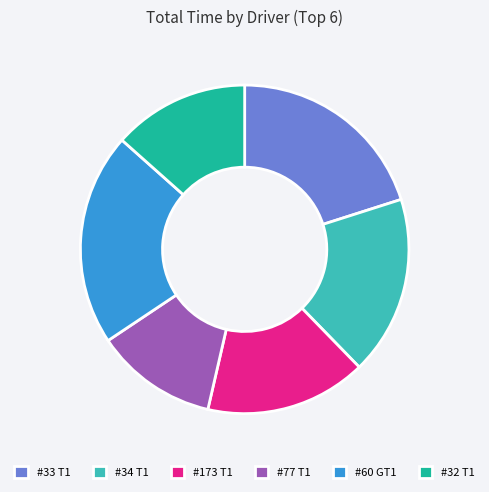

Rank the categories by value from lowest to highest.

#77 T1, #32 T1, #173 T1, #34 T1, #33 T1, #60 GT1